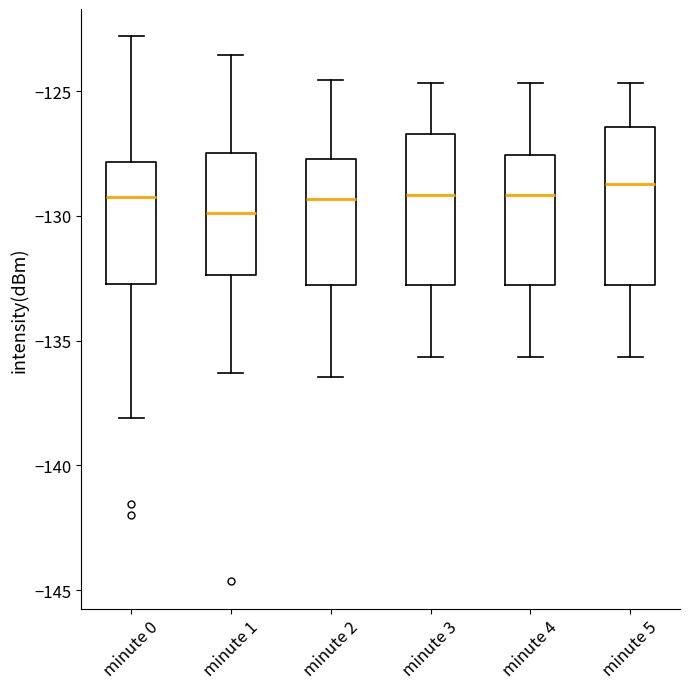

Which box's median line is the lowest?

minute 1